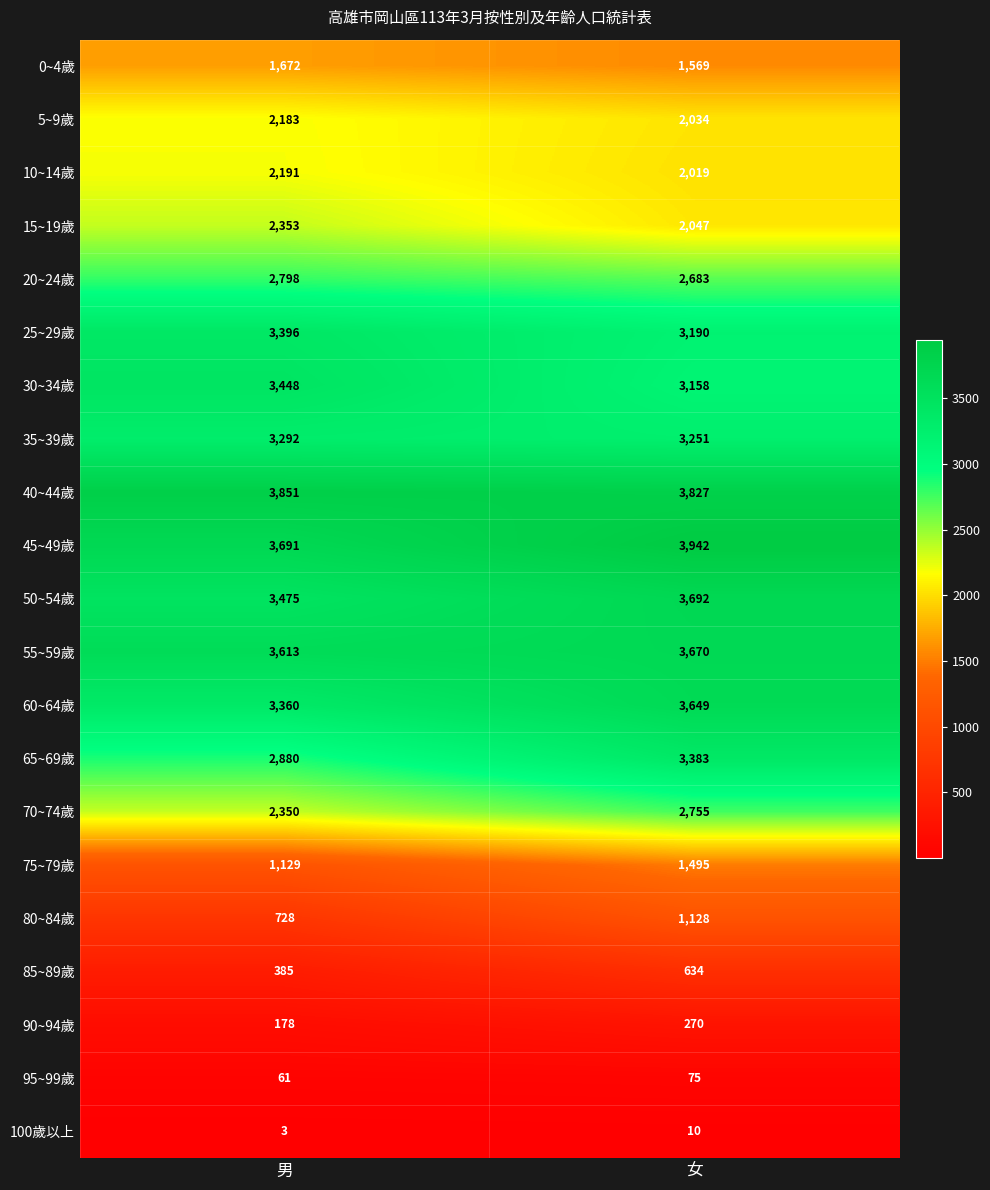

What is the maximum value for 15~19歲?

2353